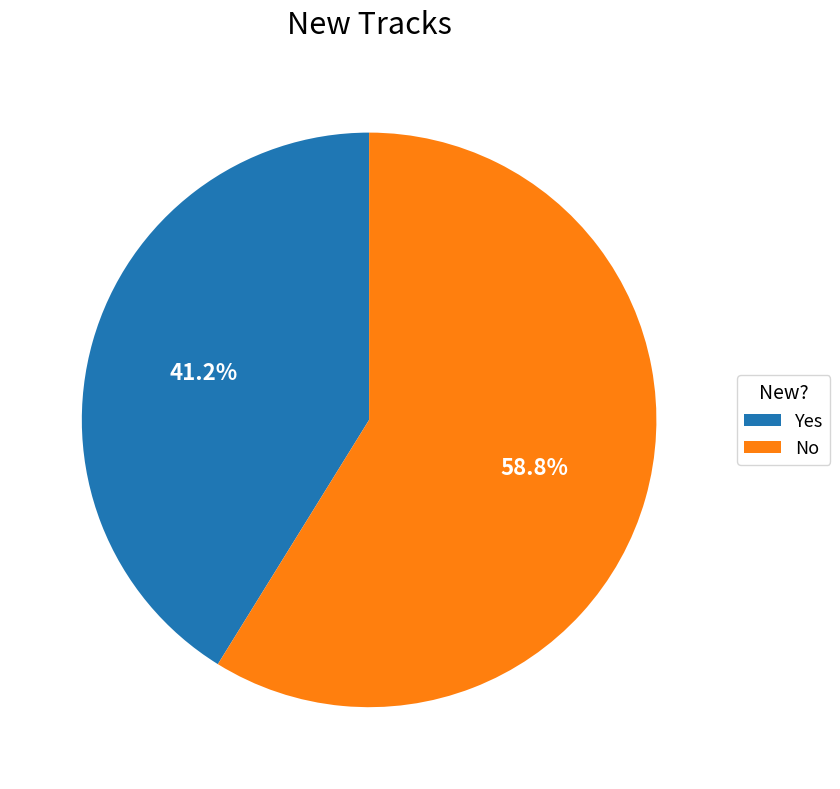

Rank the categories by value from highest to lowest.

No, Yes